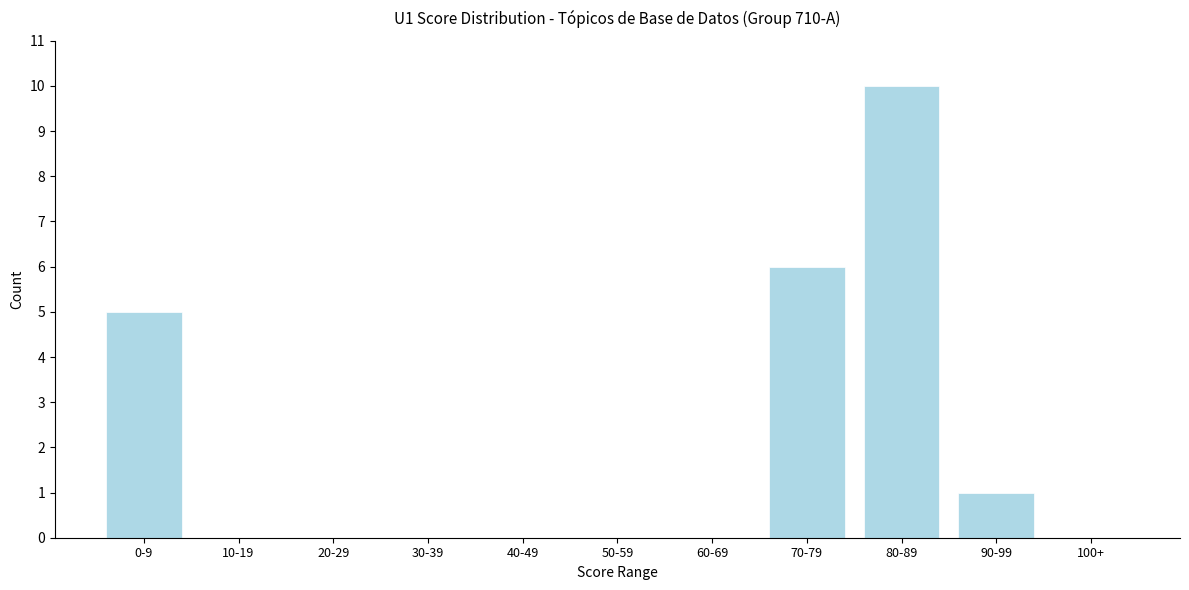

Reading left to right, list all the values displayed in this chart.

0-9=5	10-19=0	20-29=0	30-39=0	40-49=0	50-59=0	60-69=0	70-79=6	80-89=10	90-99=1	100+=0